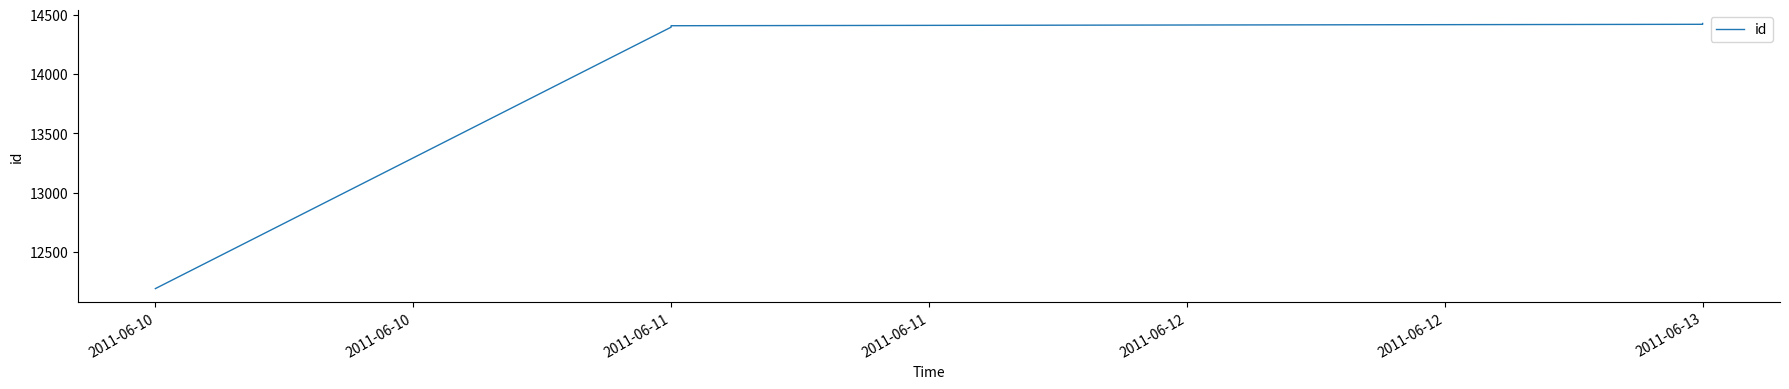

Between 2011-06-12 and 2011-06-13, which is larger?

2011-06-13